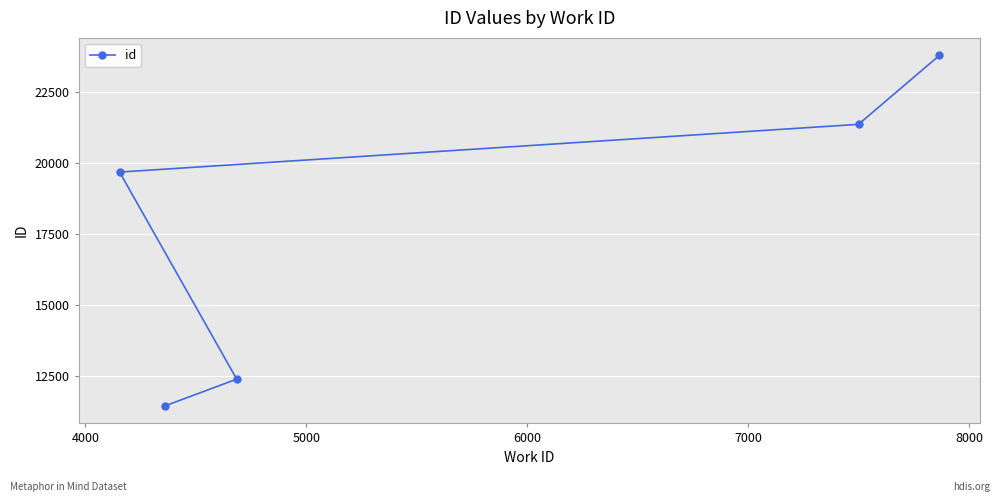

What is the maximum value shown in the chart?

23778